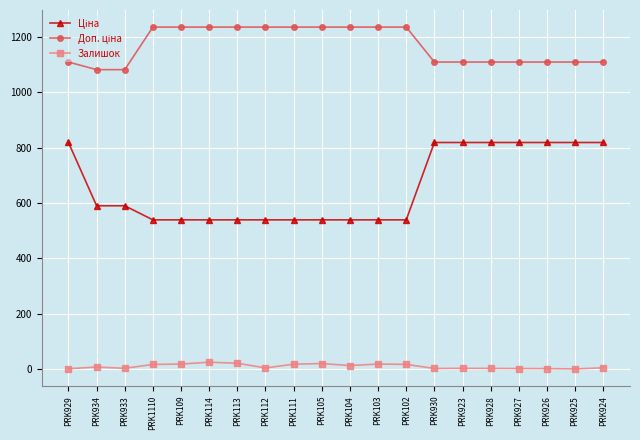

The Залишок series shows 17.6 at PRK111. True or false?

True